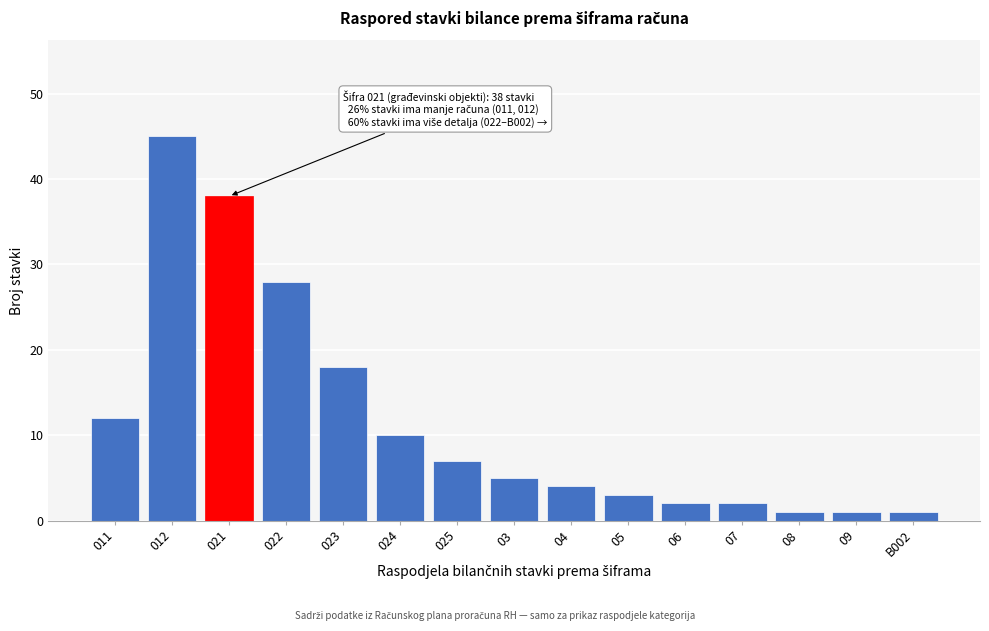

Reading right to left, extract all data points from this chart.

1	1	1	2	2	3	4	5	7	10	18	28	38	45	12